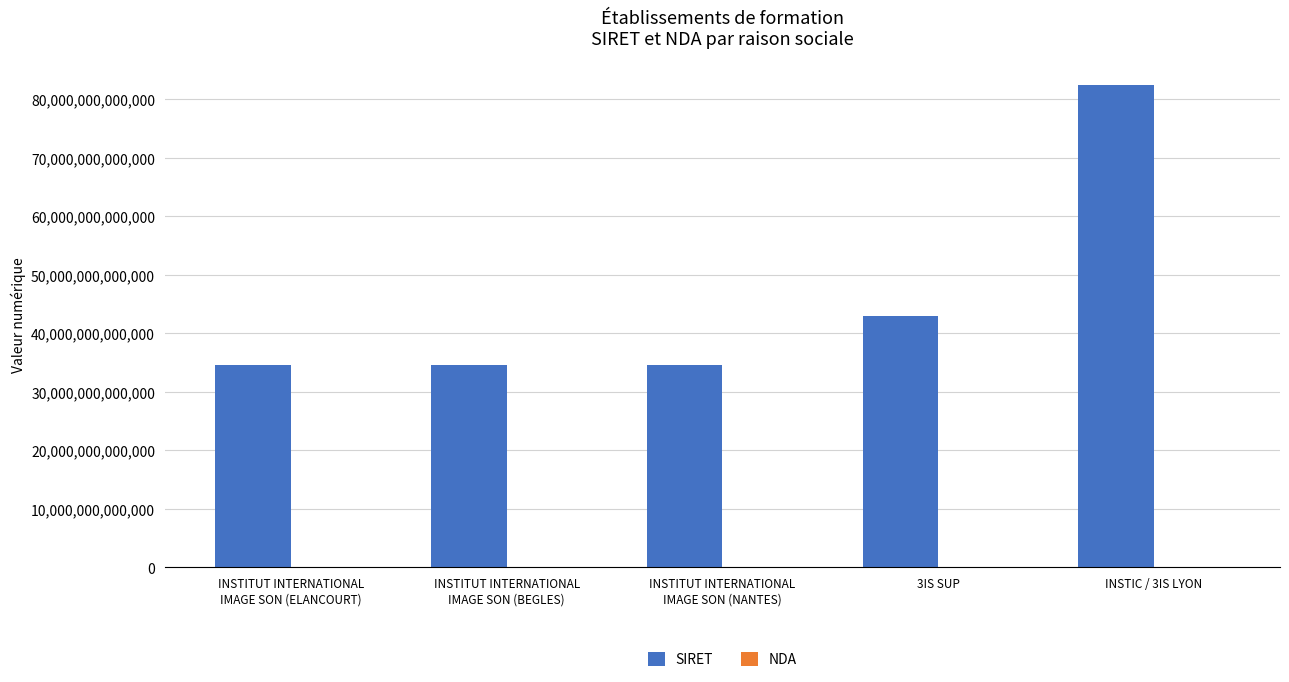

At which label is SIRET closest to 58472162200029?

3IS SUP